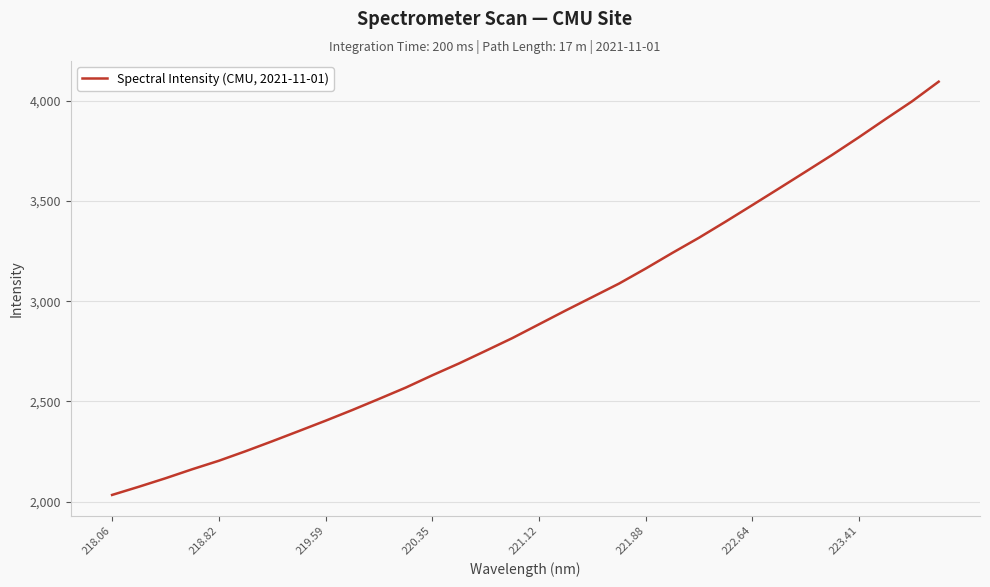

What is the minimum value shown in the chart?

2033.6